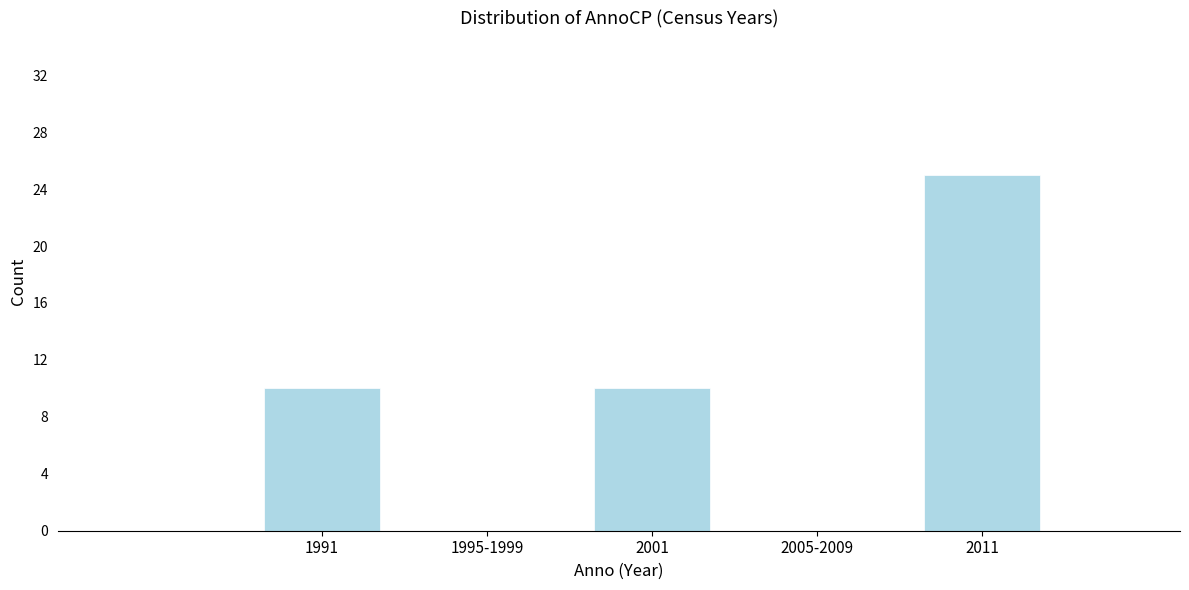

Reading right to left, transcribe all the data shown in this chart.

2011=25	2005-2009=0	2001=10	1995-1999=0	1991=10